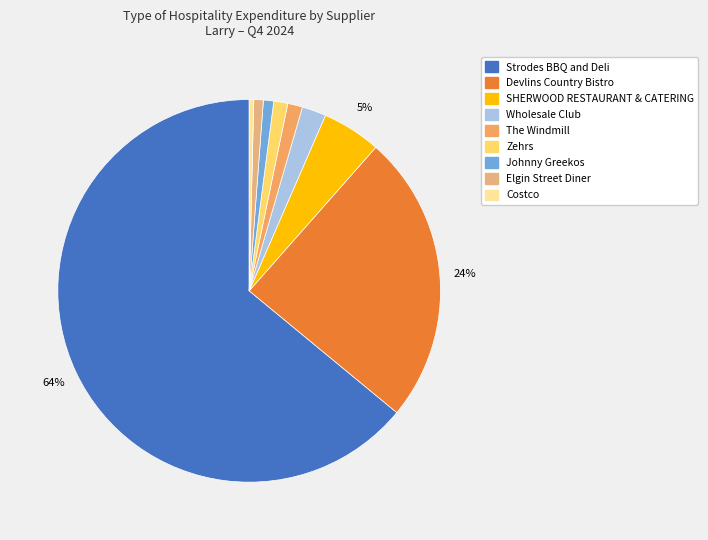

Does any single category account for the majority?

Yes